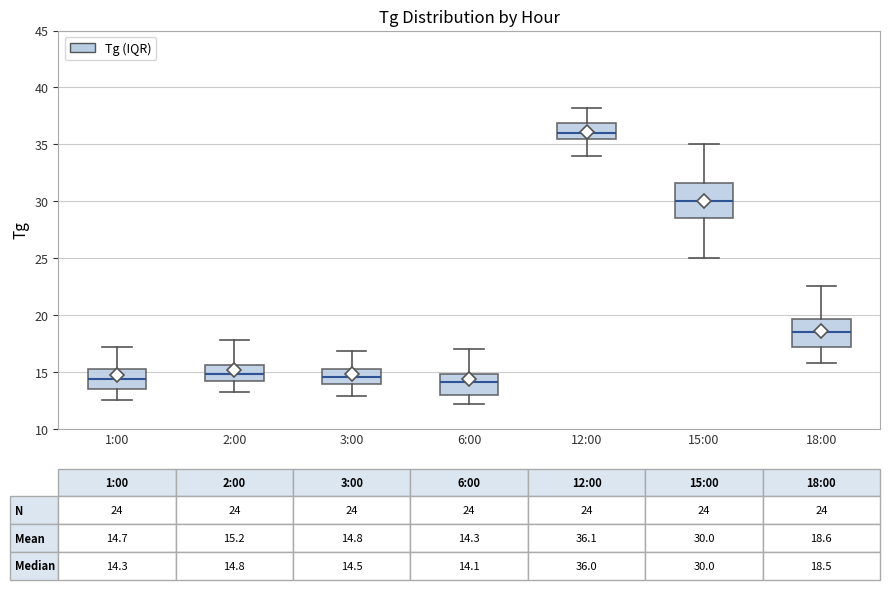

Comparing the boxes themselves (not the whiskers), which one is the tallest?

15:00